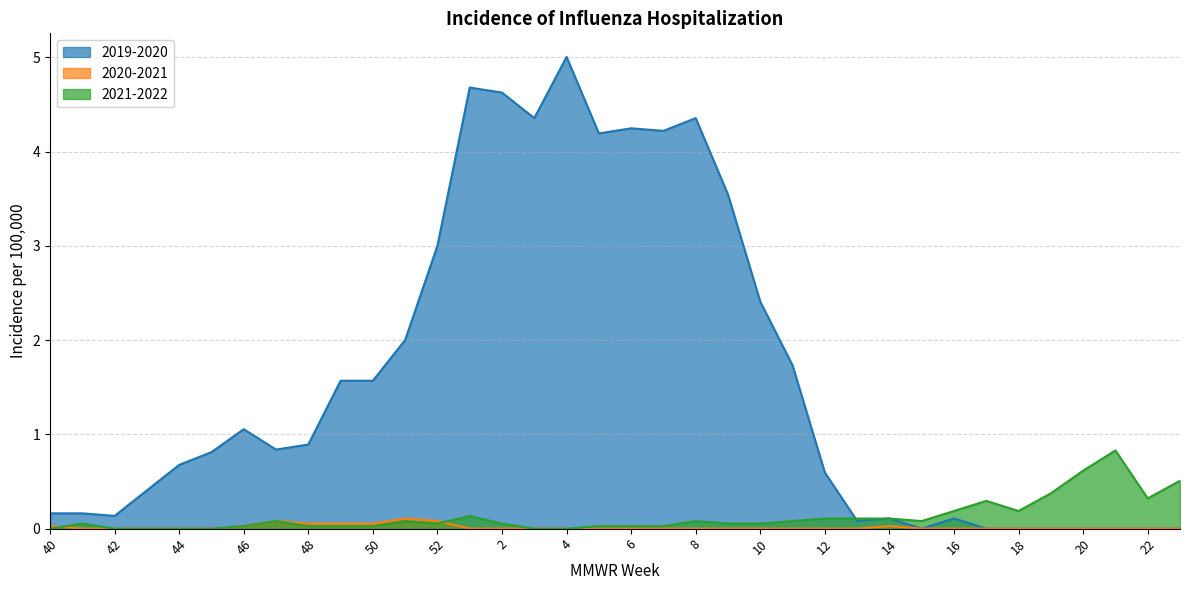

At how many categories does at least one series exceed 0?

36